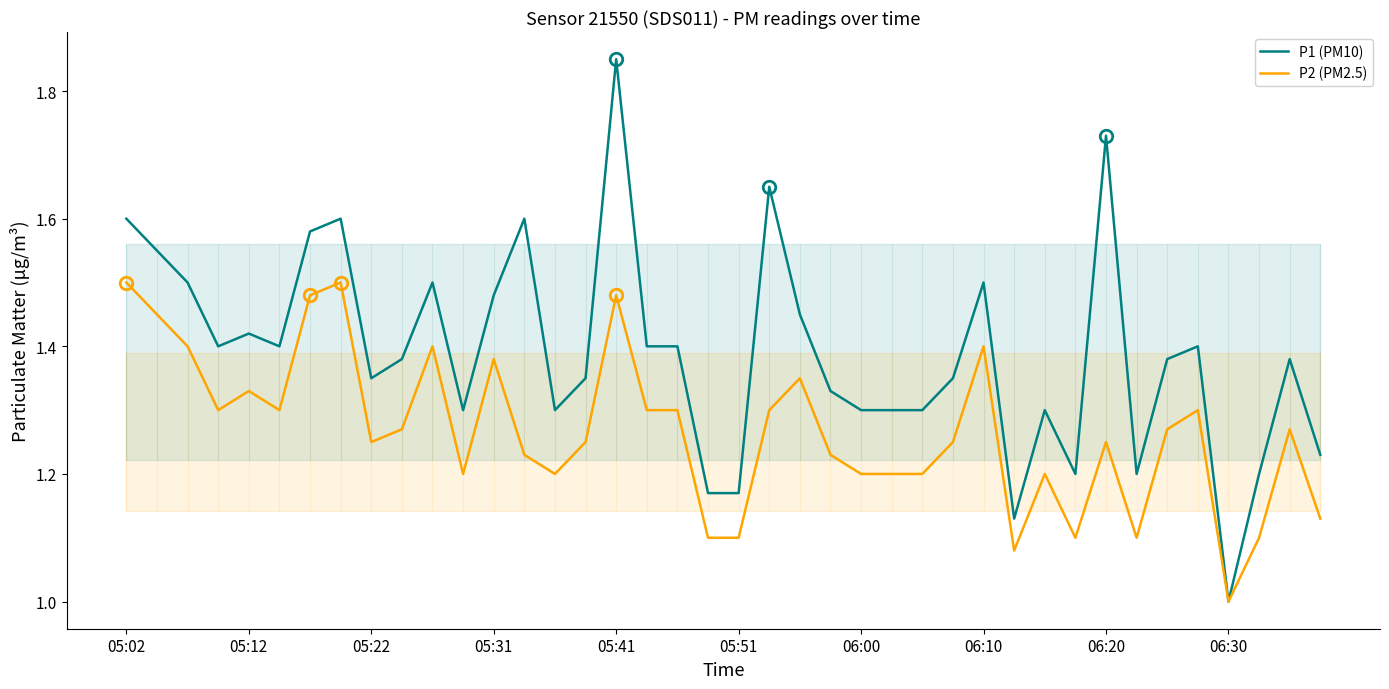

How many lines are shown in the chart?

2